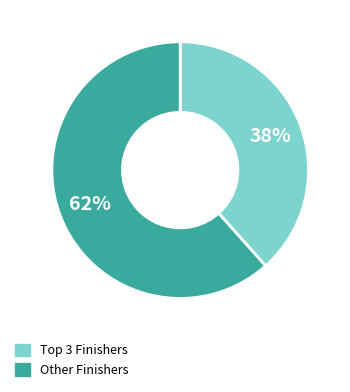

To the nearest percent, what is the average slice percentage?

50%